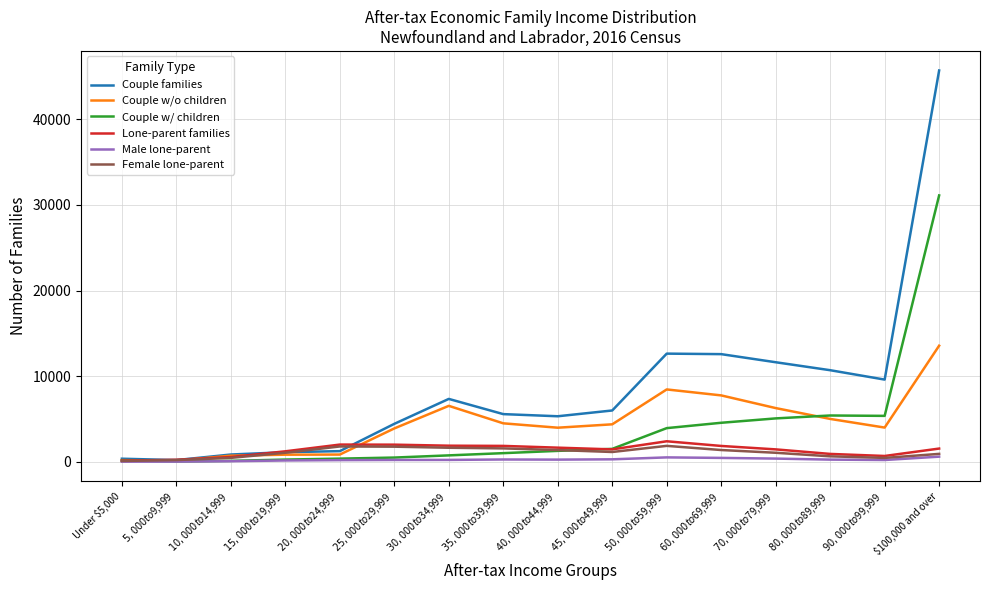

Which series has the largest total across all categories?

Couple families